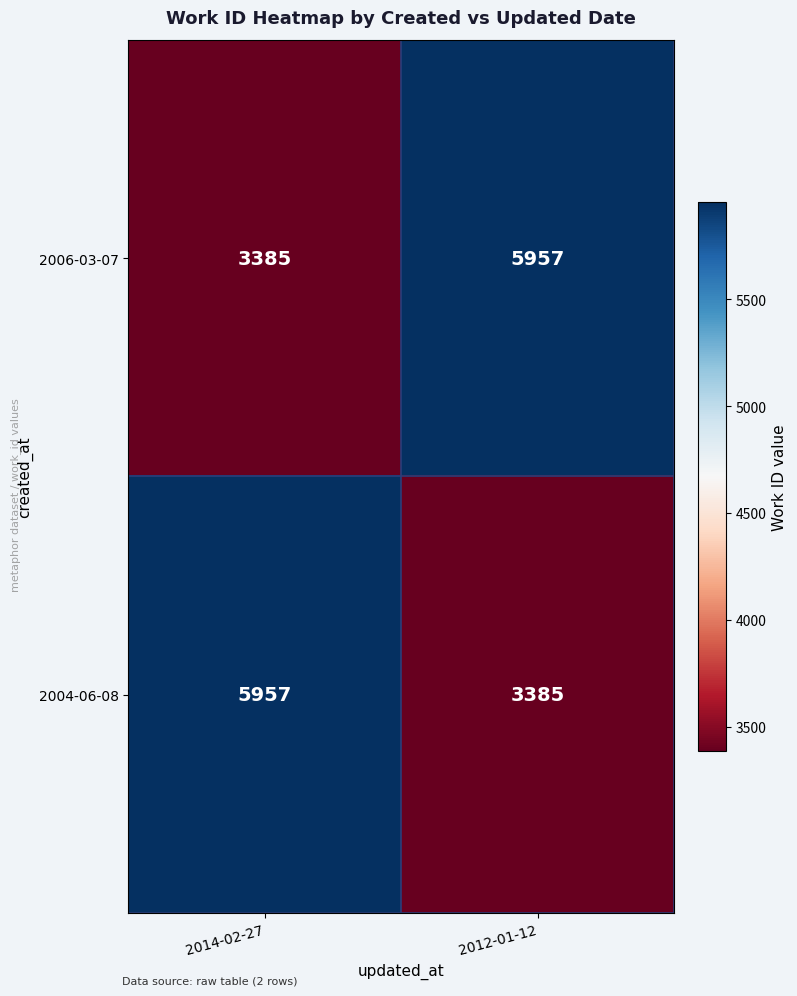

What is the sum of the 2004-06-08 values at 2014-02-27 and 2012-01-12?

9342